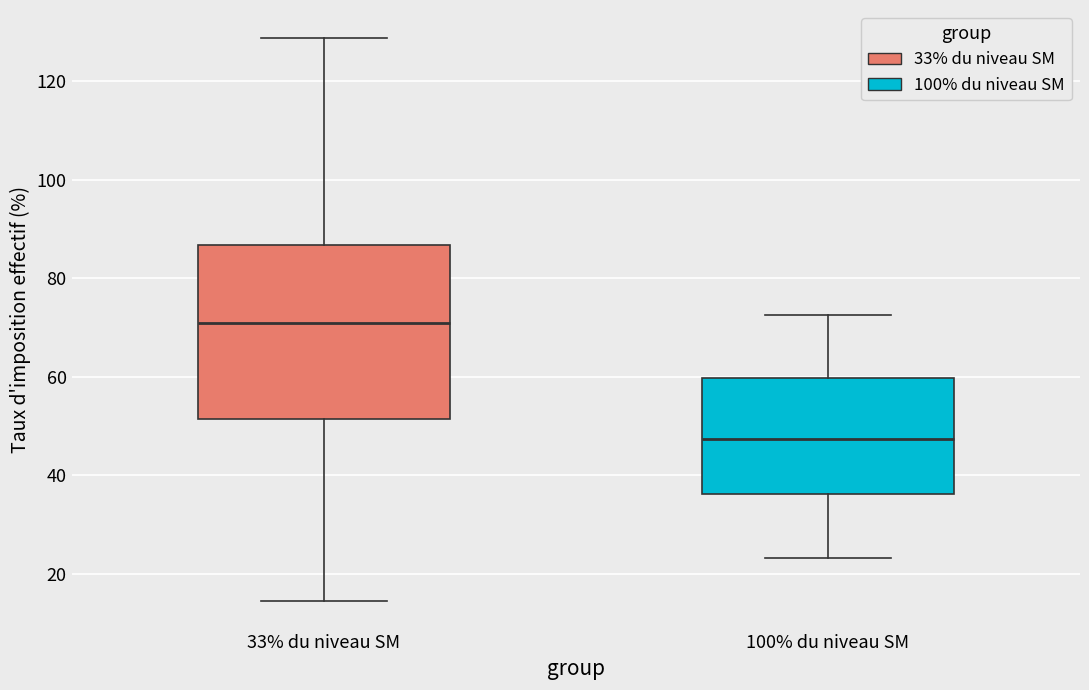

Reading left to right, transcribe this box plot: for each box, give where its median line is, the range the box spans, and where its two whiskers end, as read against the y-axis. The values are not printed on the chart, so give them approximately, as read against the axis.

33% du niveau SM: median 70, box 52 to 86, whiskers 14 to 128
100% du niveau SM: median 48, box 36 to 60, whiskers 24 to 72